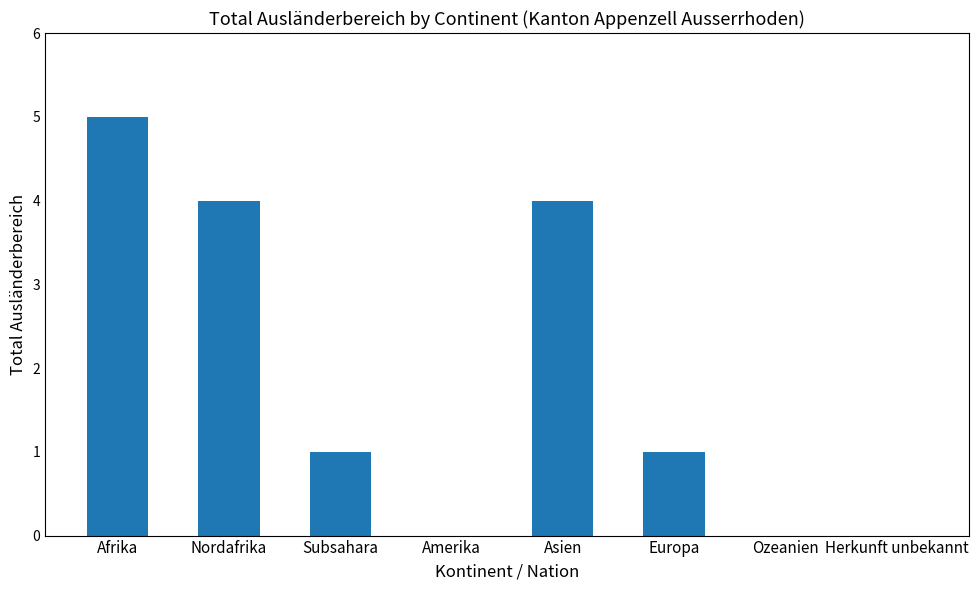

What is the sum of all values?

15